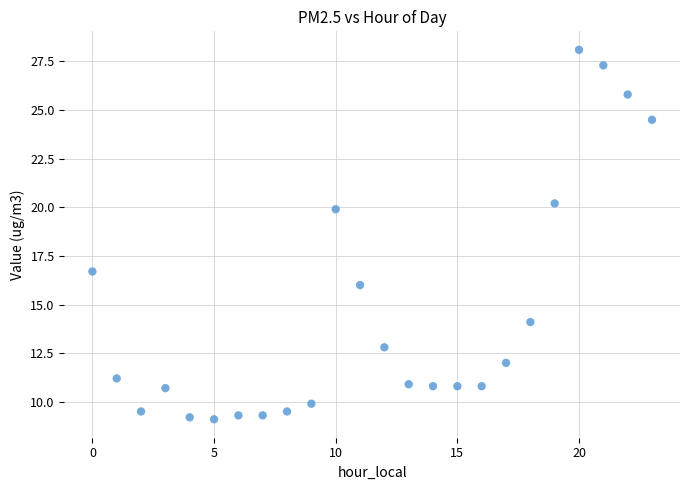

What is the range of Y values (max minus min)?

19.0